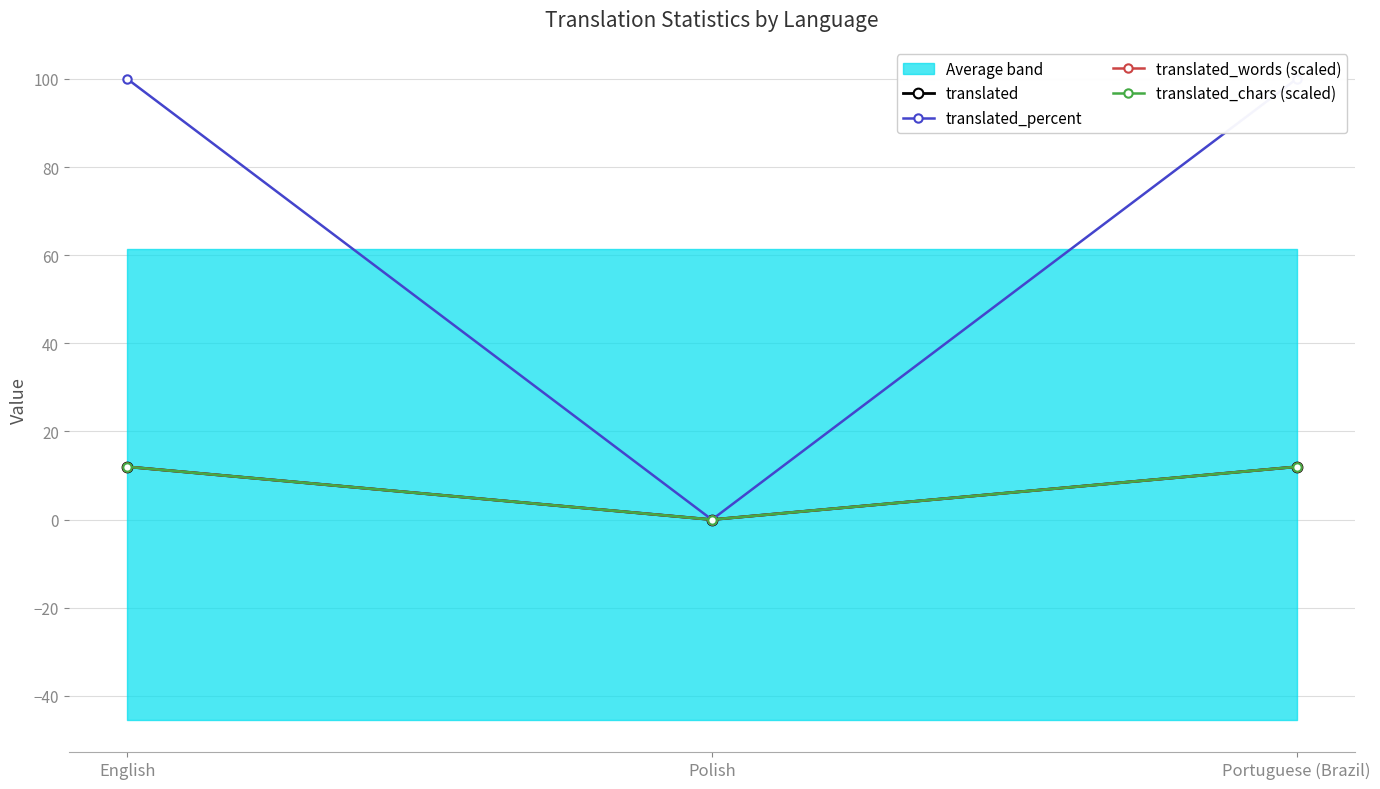

What is the value of the translated_words (scaled) point at the 3rd from the left?

12